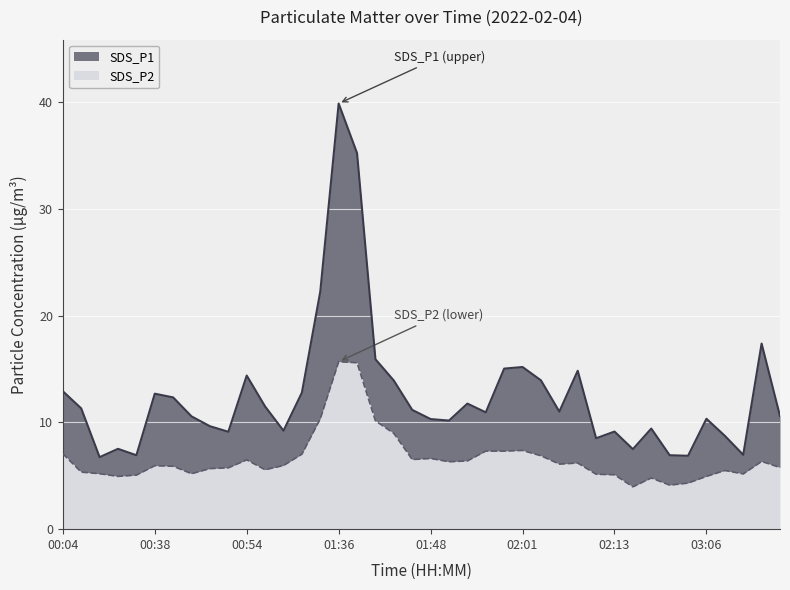

Which category has the lowest value in the SDS_P1 series?

00:23